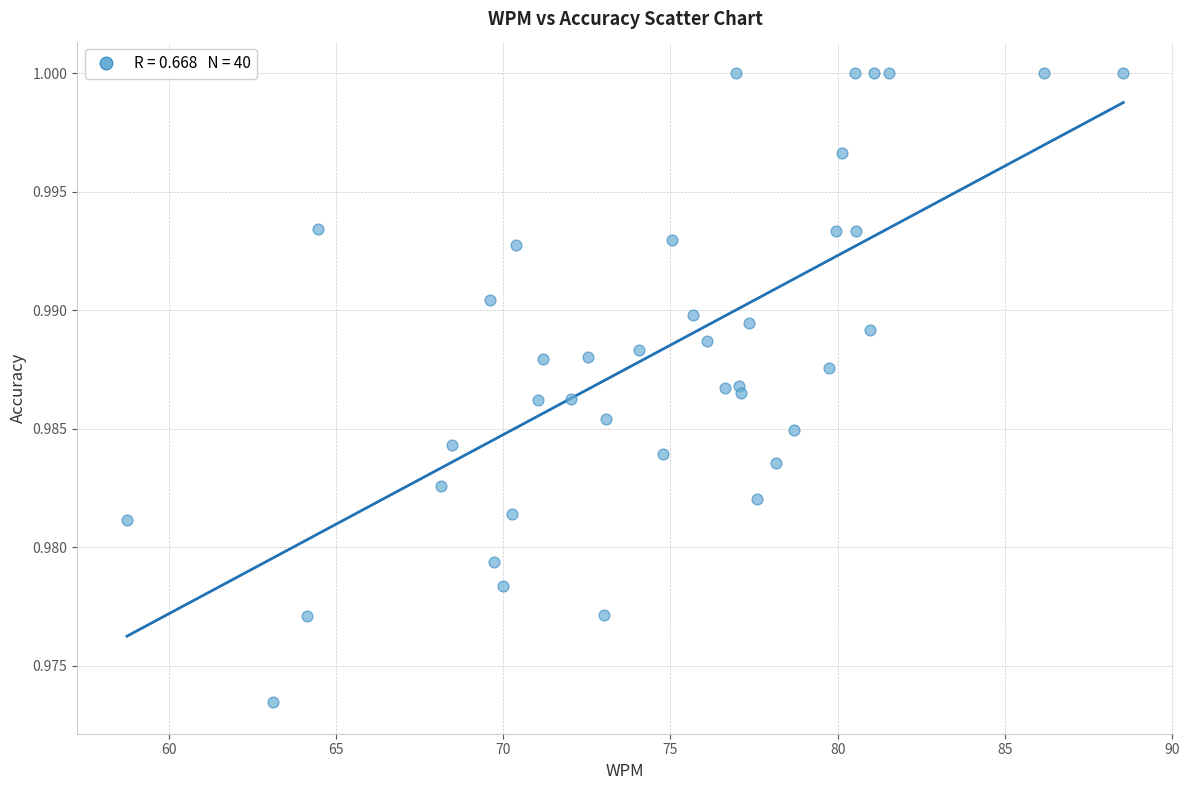

What is the range of X values (max minus min)?

29.8